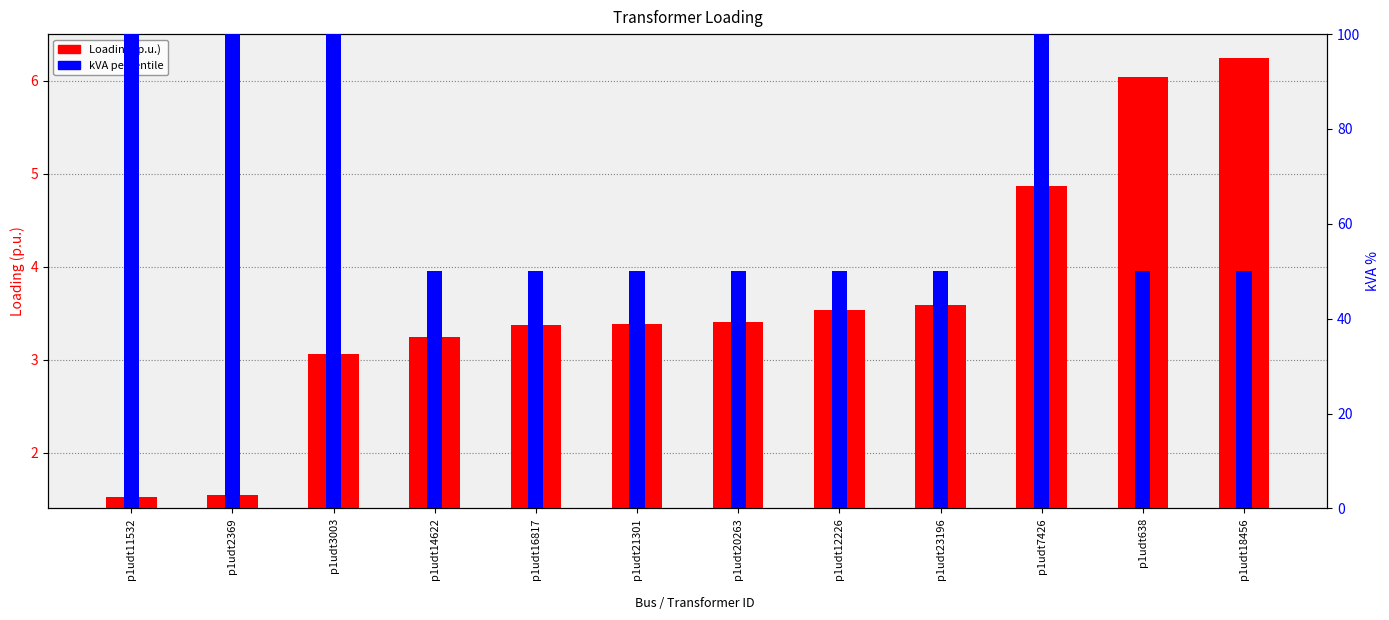

Does the chart contain any negative values?

No